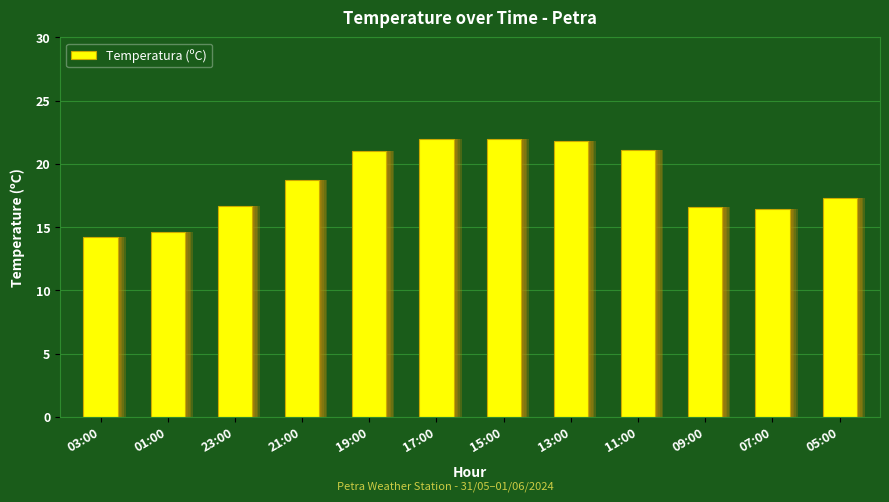

Which label corresponds to the largest value in the chart?

17:00